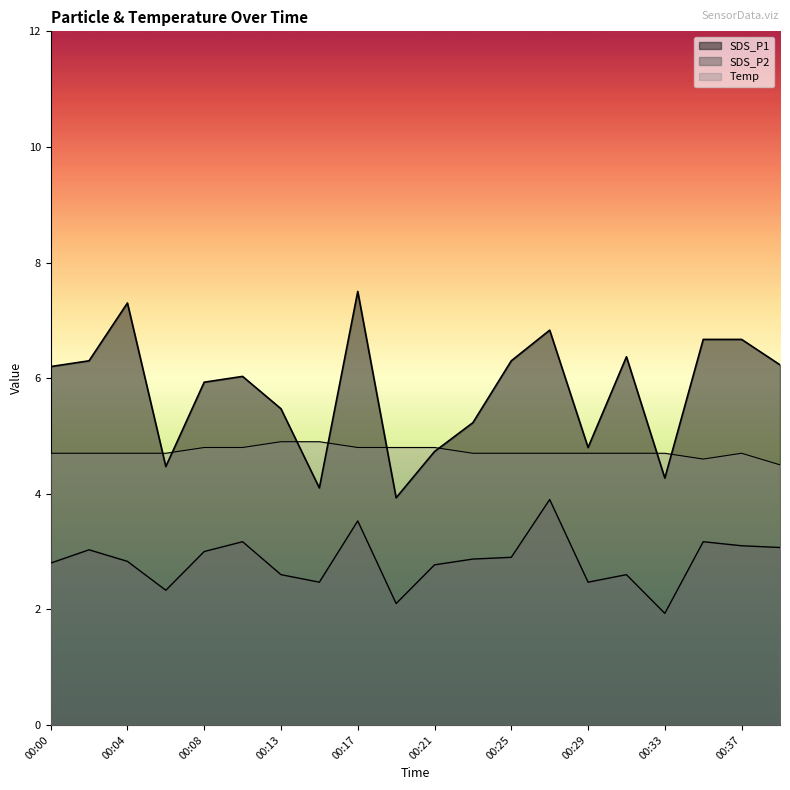

How many interior local valleys does the SDS_P2 series have?

5